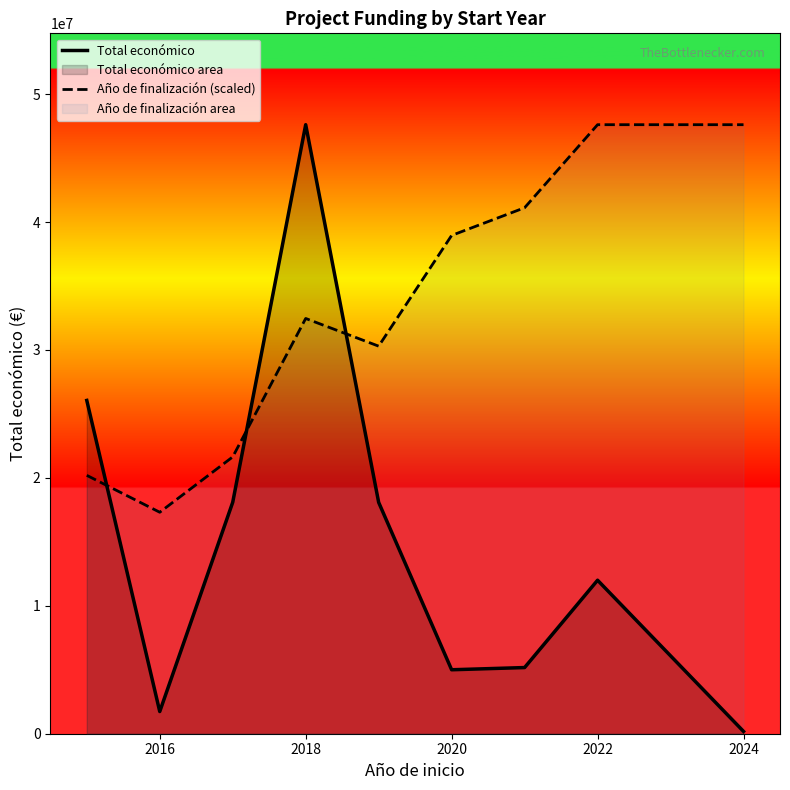

What is the difference between the second highest and second lowest values in the Total económico series?

24320543.0